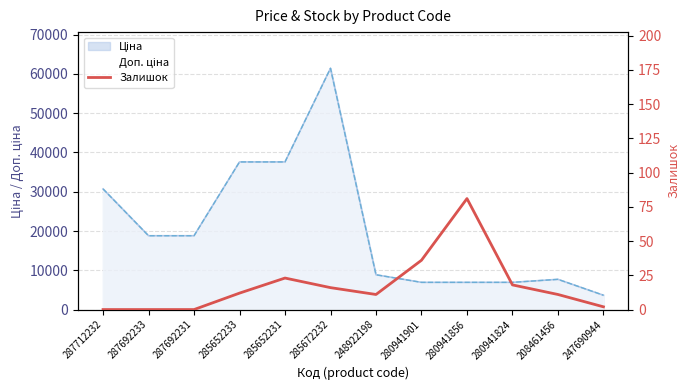

How many points are lower than both their immediate neighbors (excluding endpoints)?

1